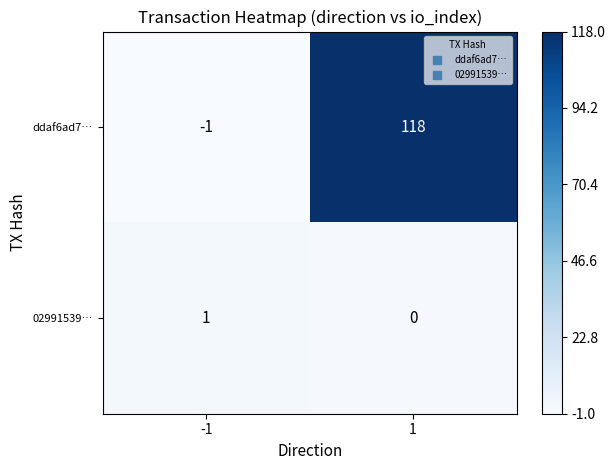

Which series has the largest range (max minus min)?

ddaf6ad7…